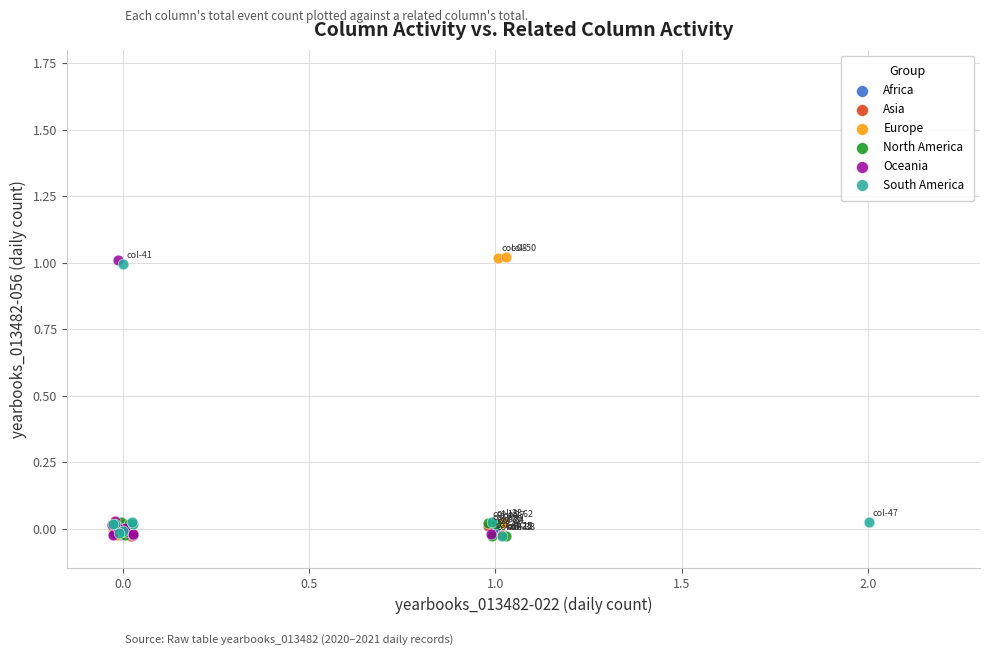

What are all the series names shown in the legend?

Africa, Asia, Europe, North America, Oceania, South America